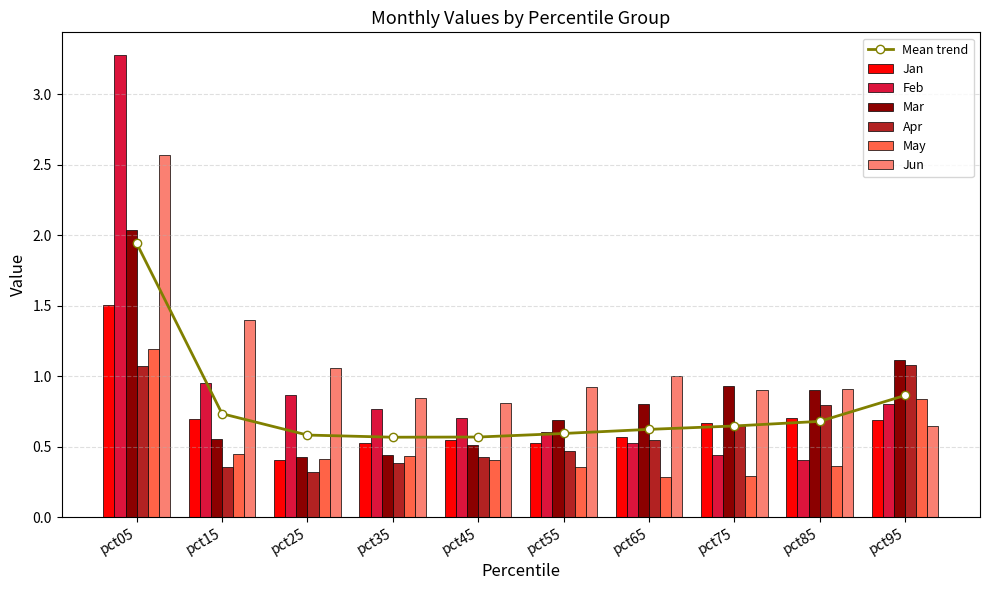

True or false: Apr has a value of 0.6 at pct35.

False